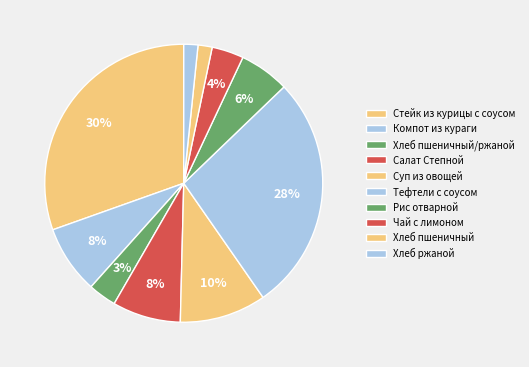

What is the smallest slice in the pie chart?

Хлеб пшеничный